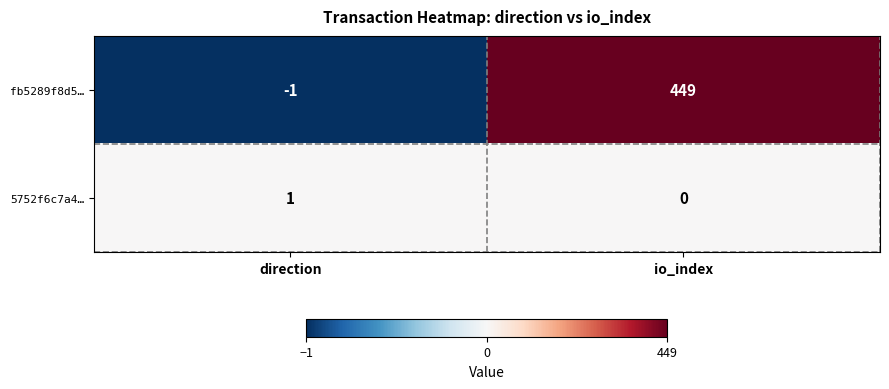

Rank the series by their average value, from highest to lowest.

fb5289f8d5…, 5752f6c7a4…